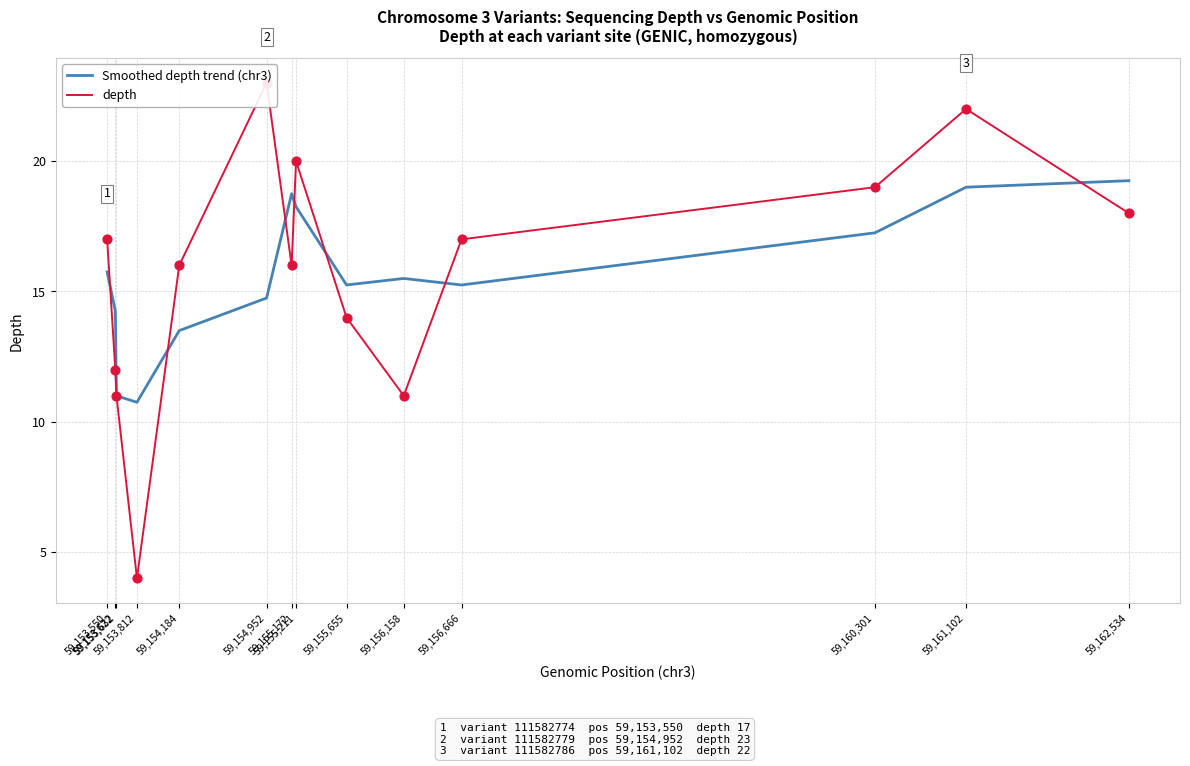

Which series has the largest total across all categories?

depth